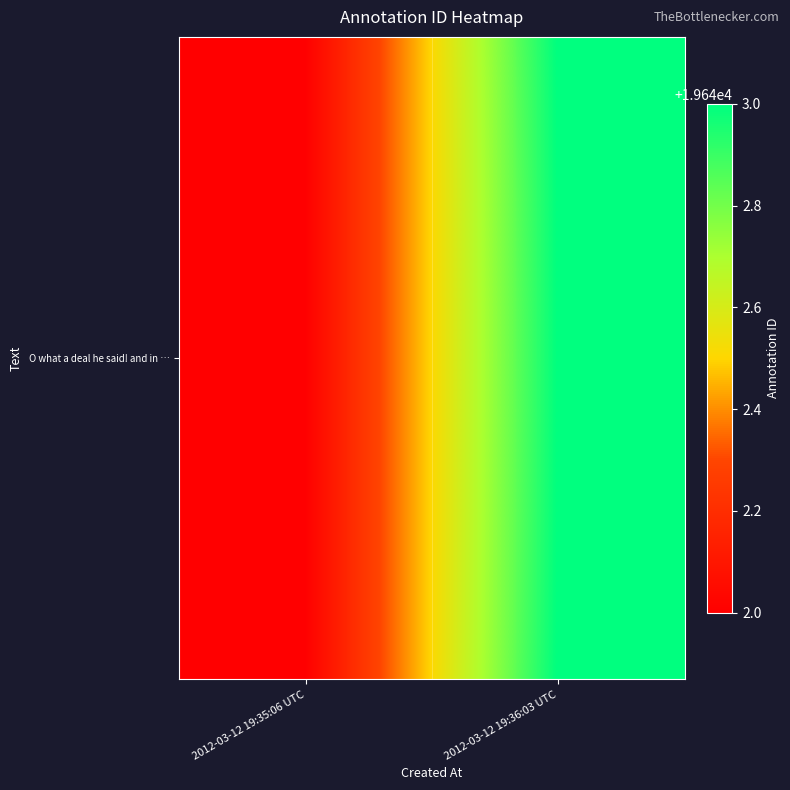

The chart shows a value of 19642 at 2012-03-12 19:35:06 UTC. True or false?

True